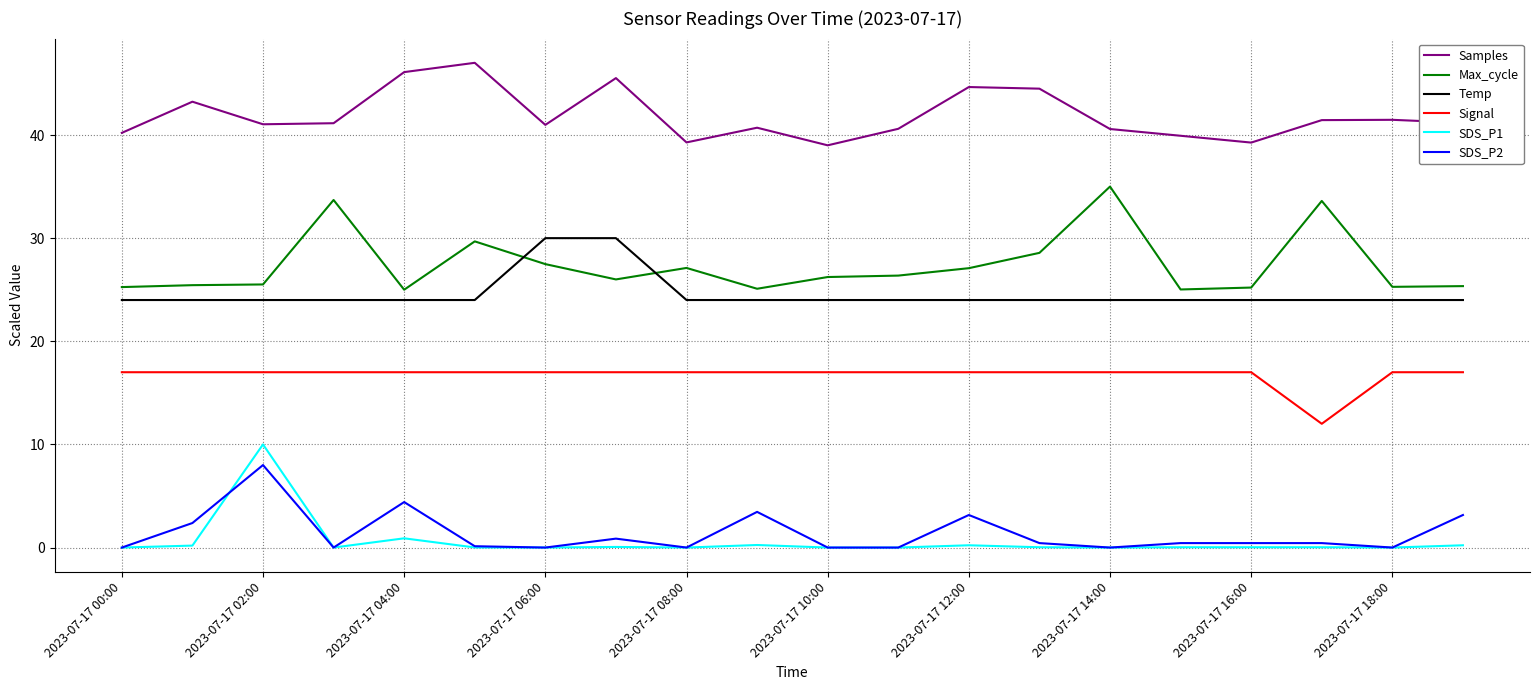

What is the difference between the second highest and second lowest values in the Temp series?

6.0